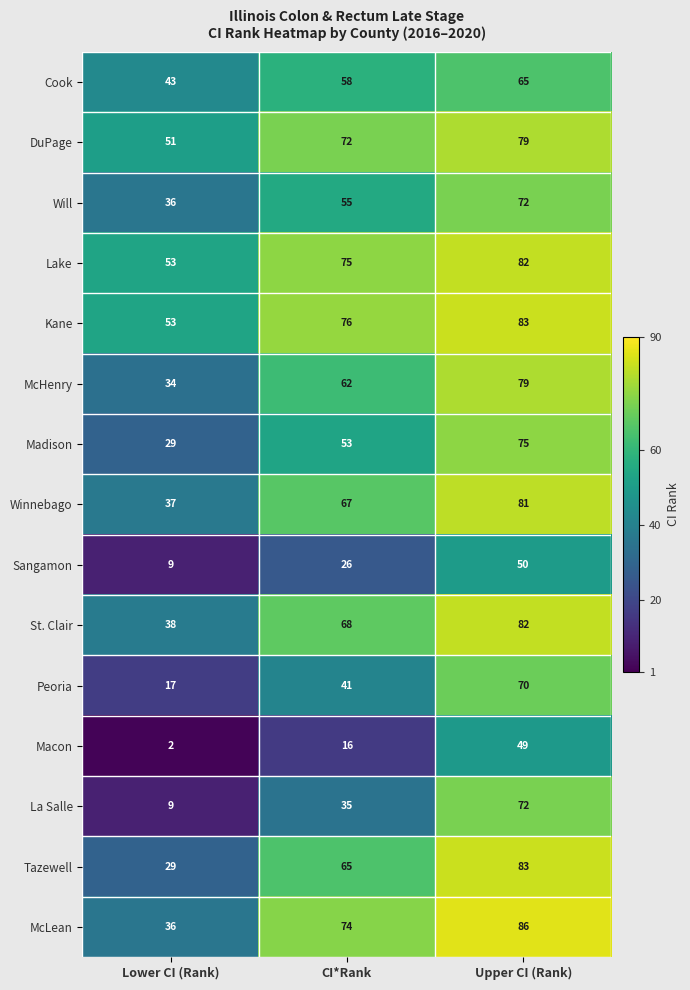

Rank the categories by Lake value from highest to lowest.

Upper CI (Rank), CI*Rank, Lower CI (Rank)